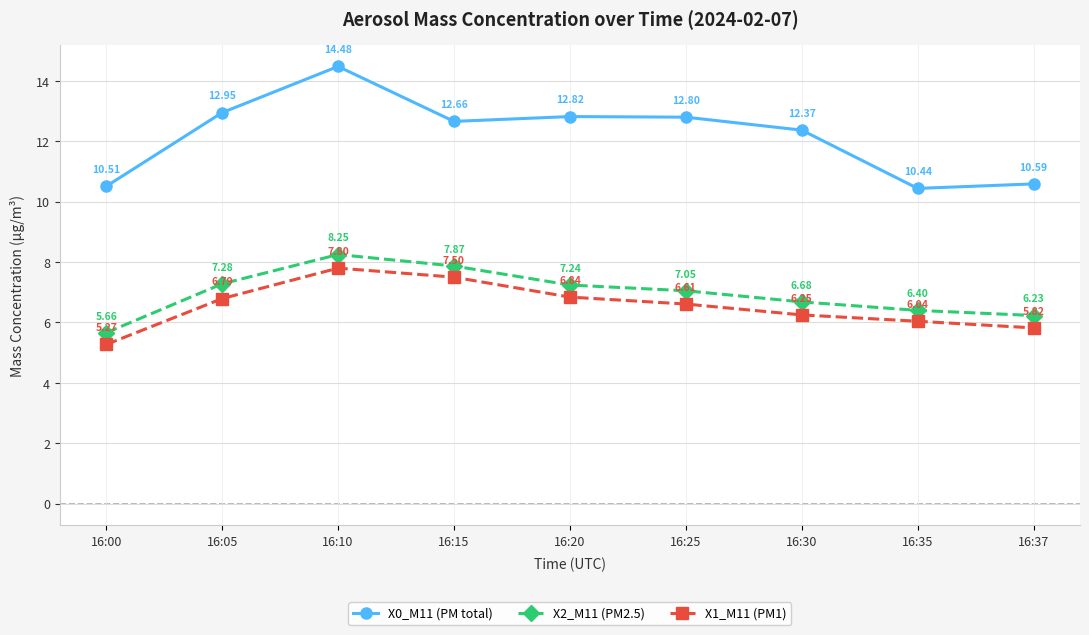

What is the approximate value of X2_M11 (PM2.5) at 16:15?

7.9